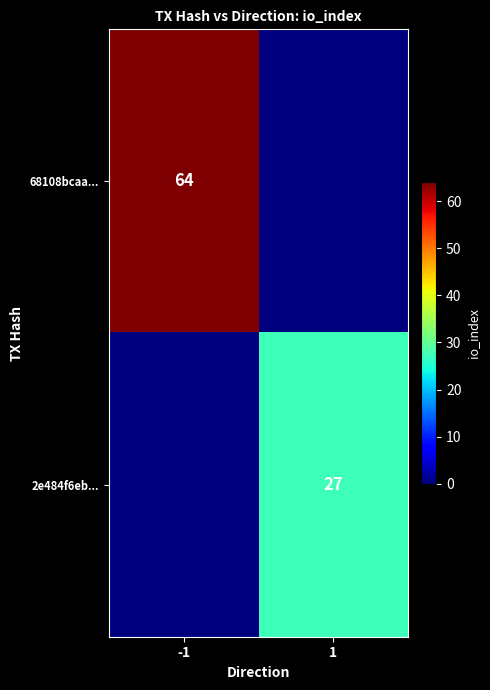

The 2e484f6eb... series shows 27 at 1. True or false?

True